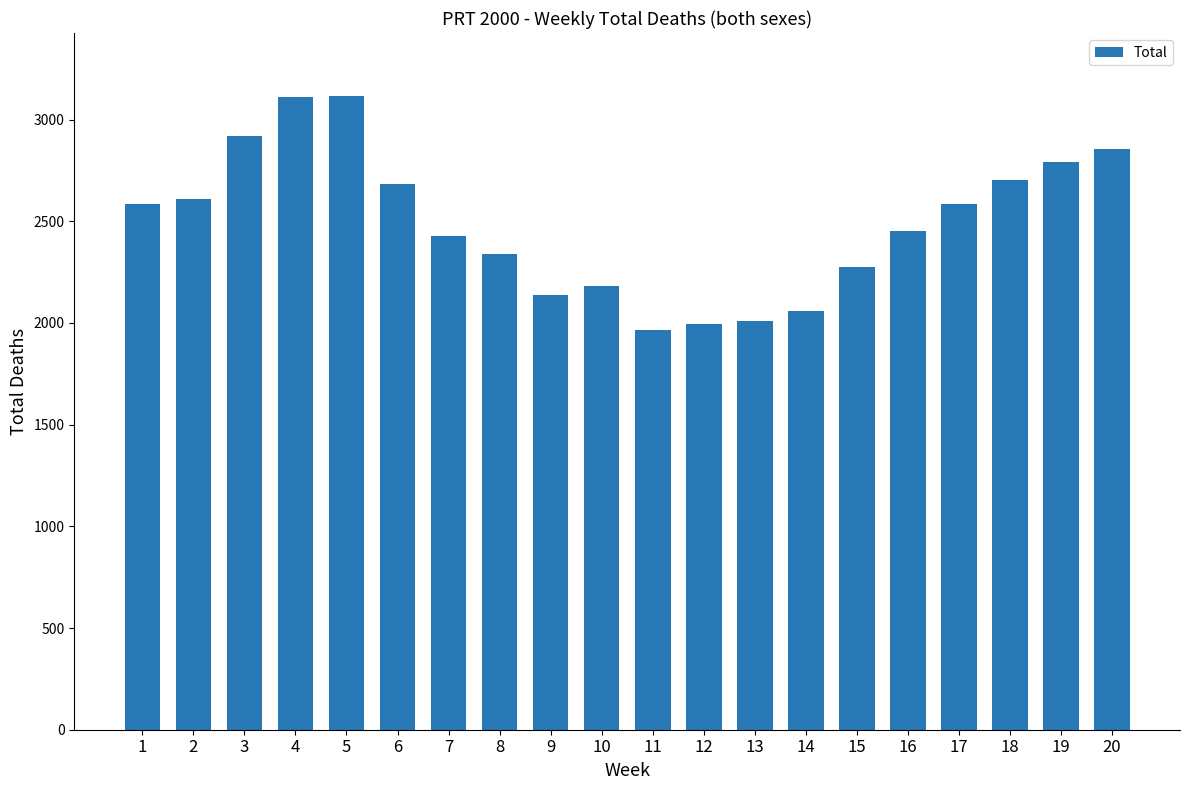

What is the smallest value displayed?

1966